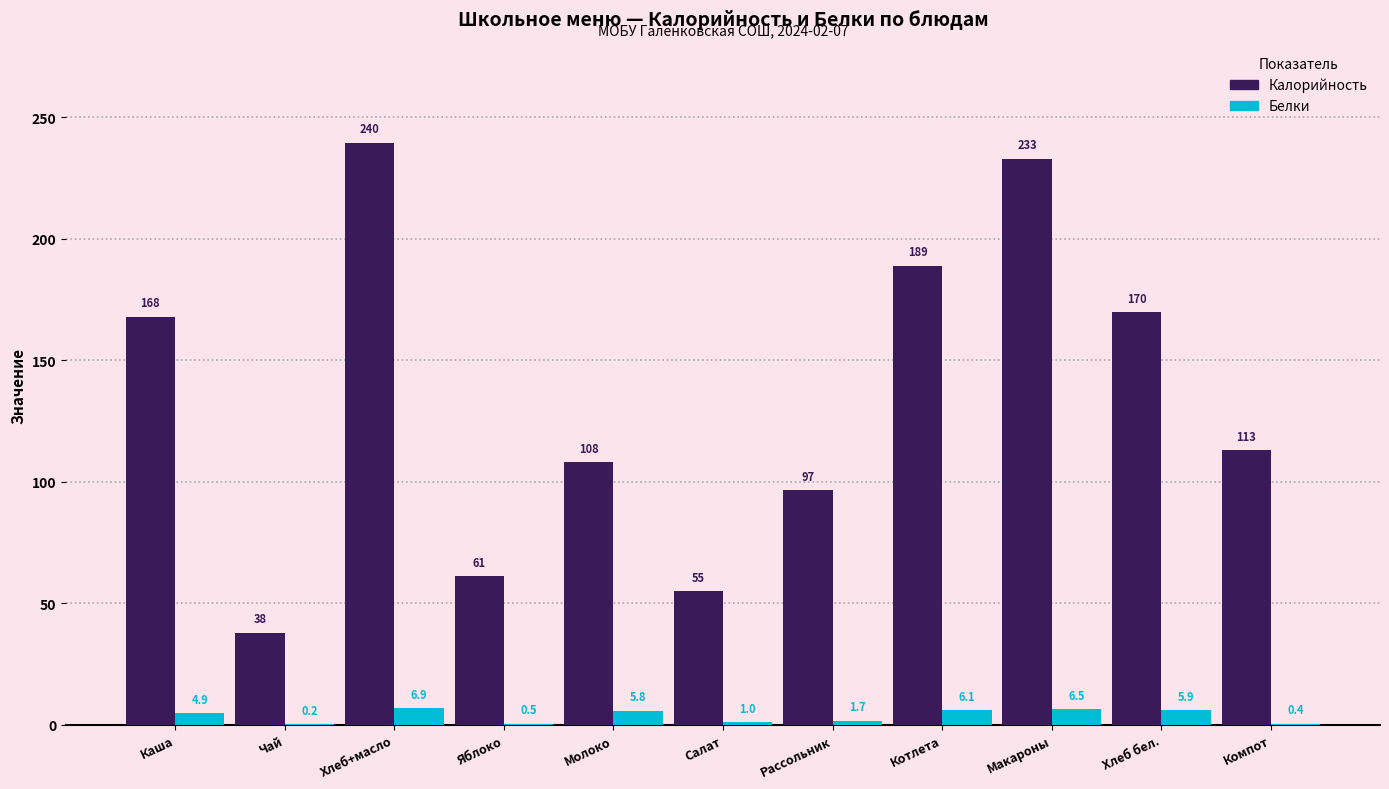

How many values in the Белки series exceed 4?

6